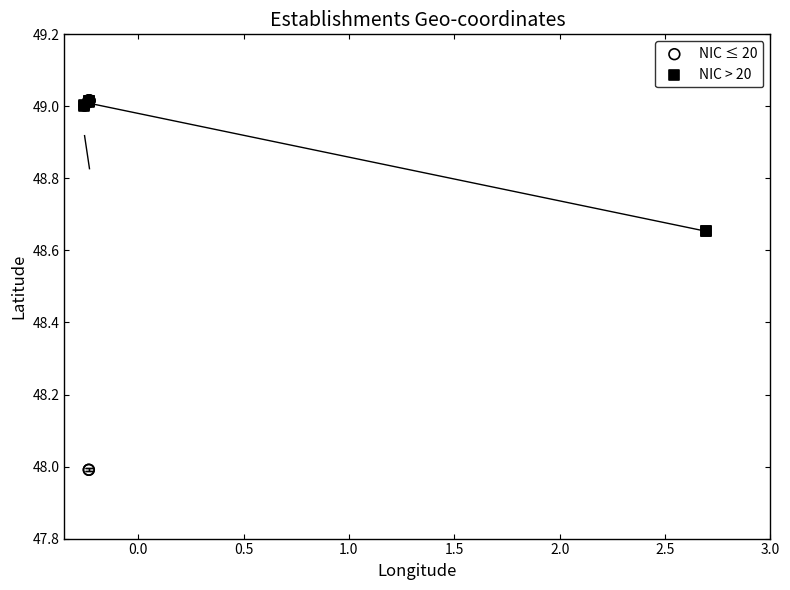

Which series contains the lowest Y value?

NIC ≤ 20